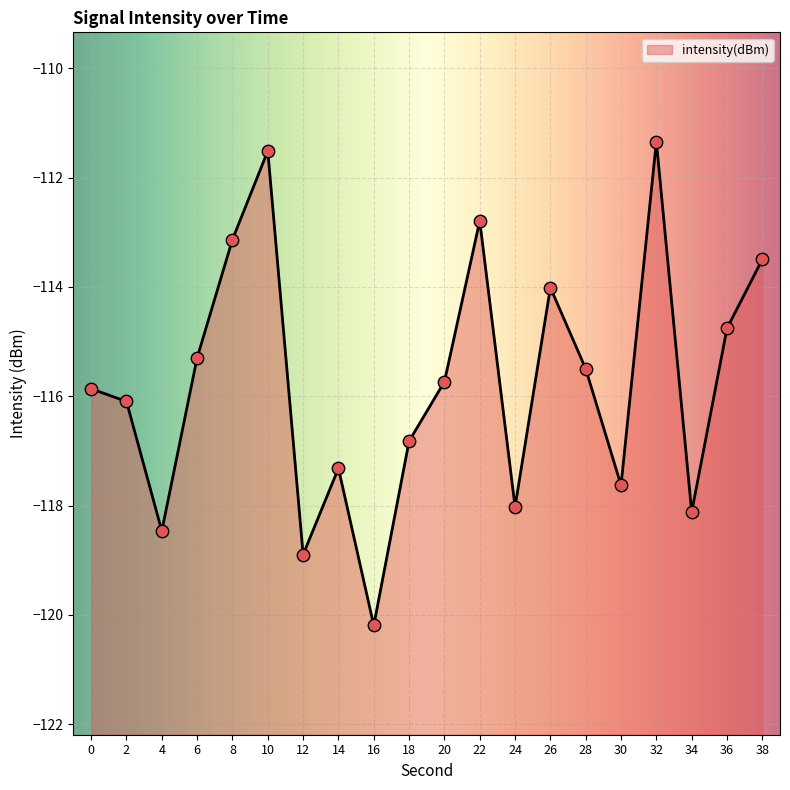

Which has a higher value, 2 or 20?

20